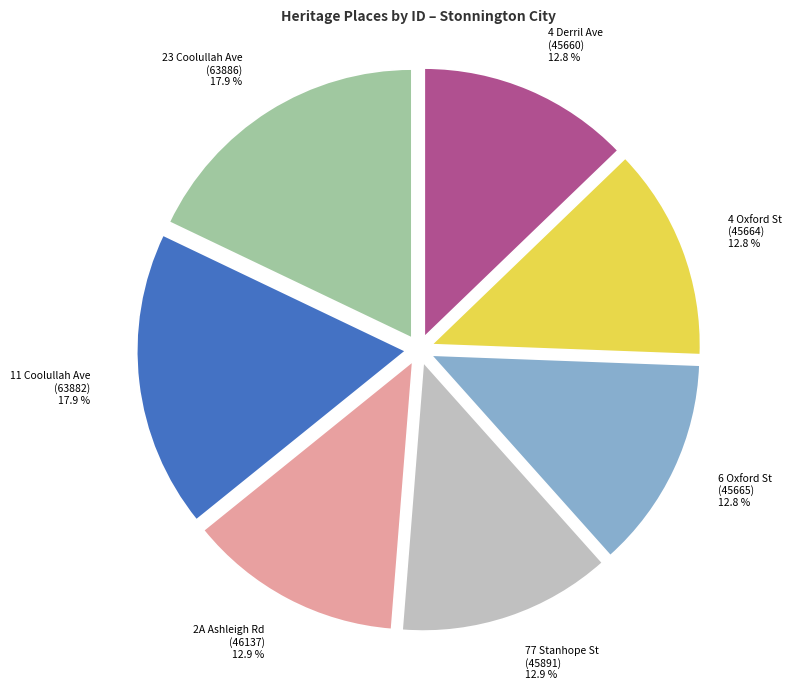

Is there any slice that represents more than half of the pie?

No